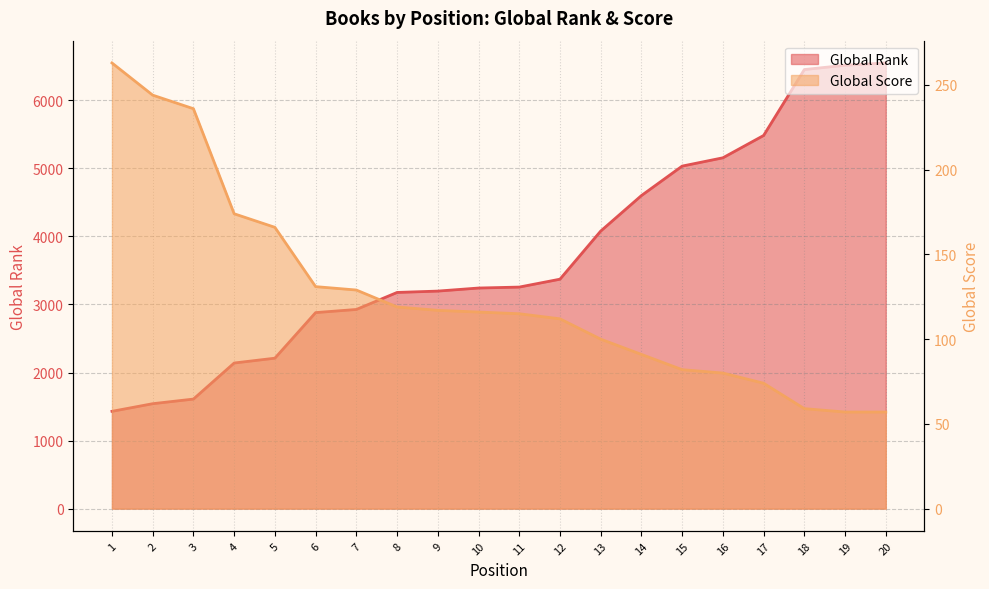

How many data points does each series have?

20